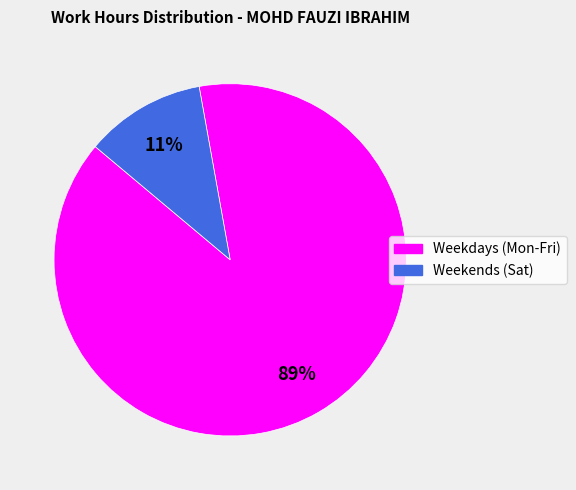

Is there a majority slice in this chart?

Yes